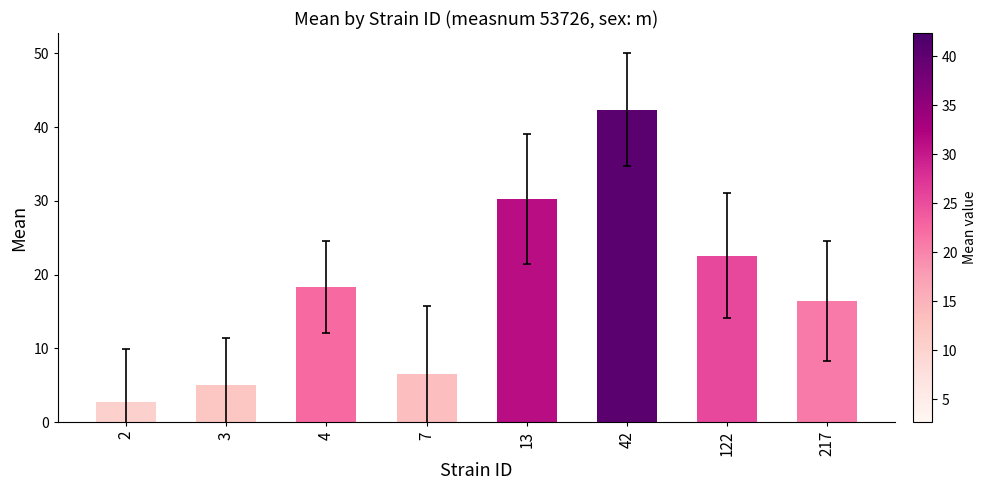

The value at 3 is 1.4. True or false?

False